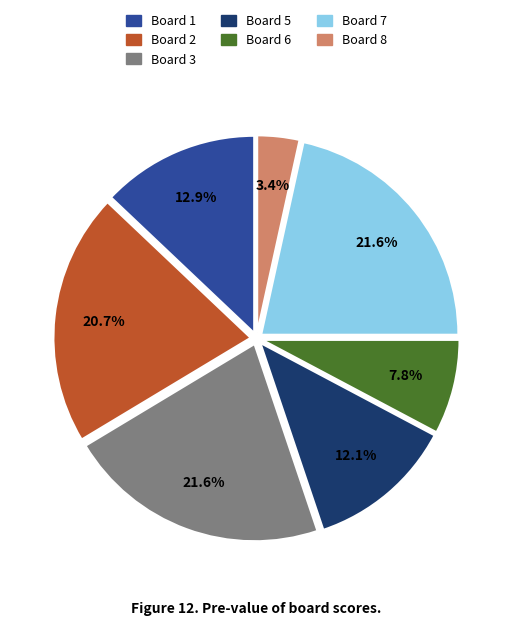

Is there any slice that represents more than half of the pie?

No